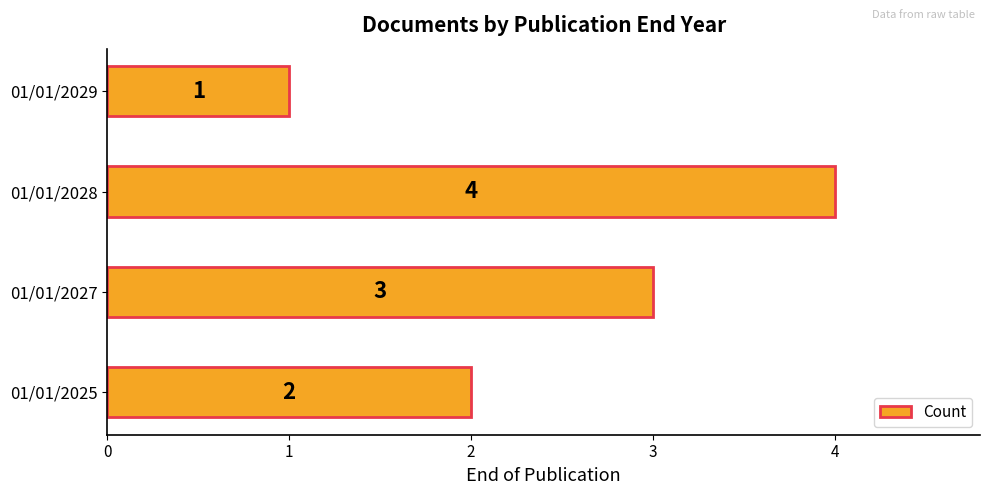

What is the sum of all values?

10